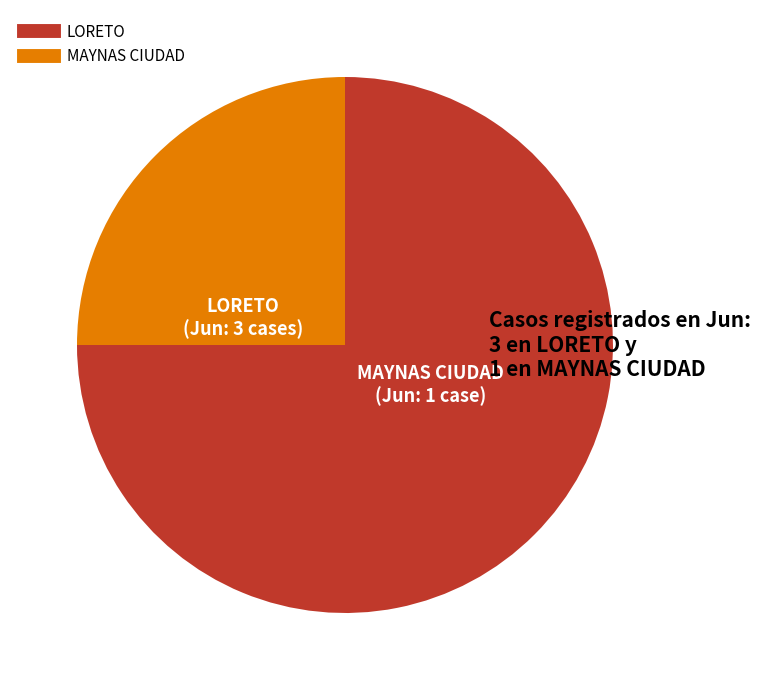

Between LORETO and MAYNAS CIUDAD, which is larger?

LORETO